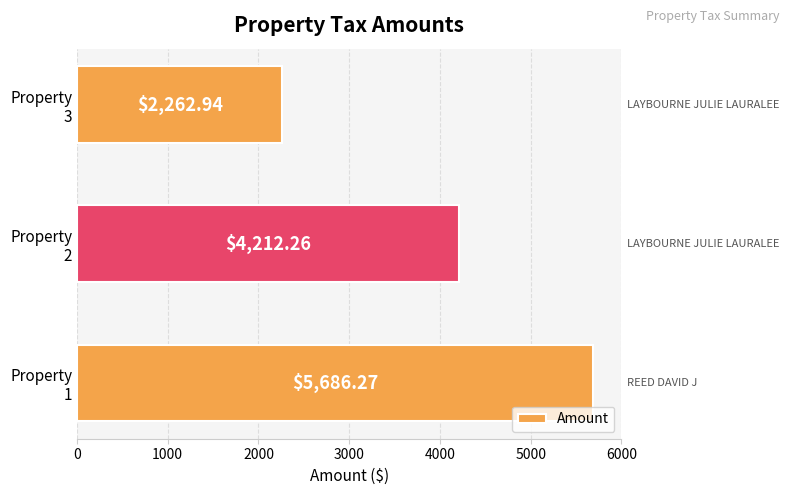

How many bars are there in total?

3